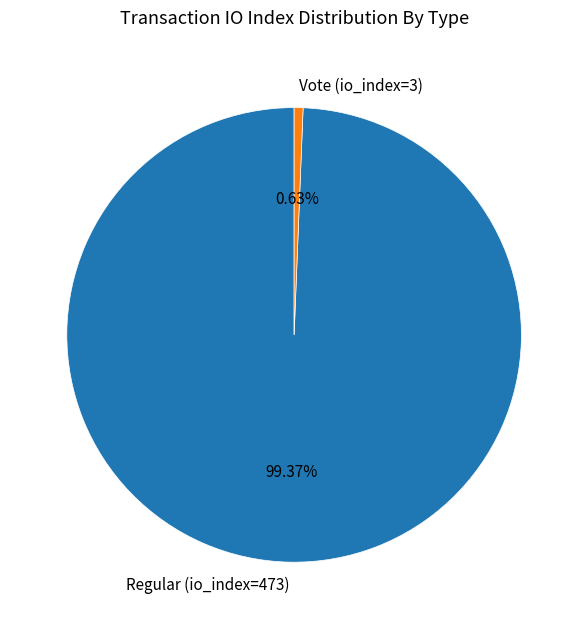

How many segments does this pie chart have?

2